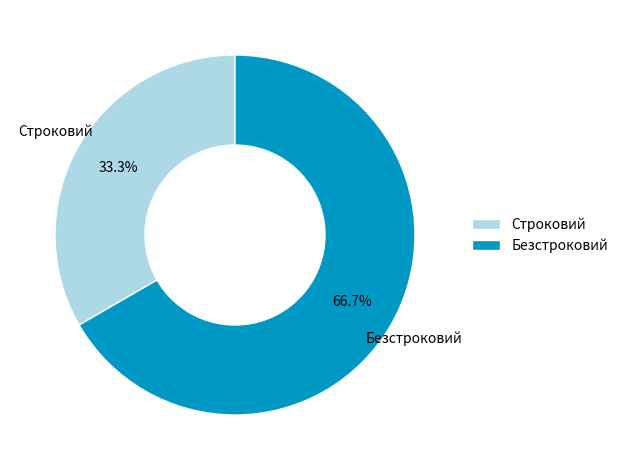

Combined, do Безстроковий and Строковий account for over 50%?

Yes